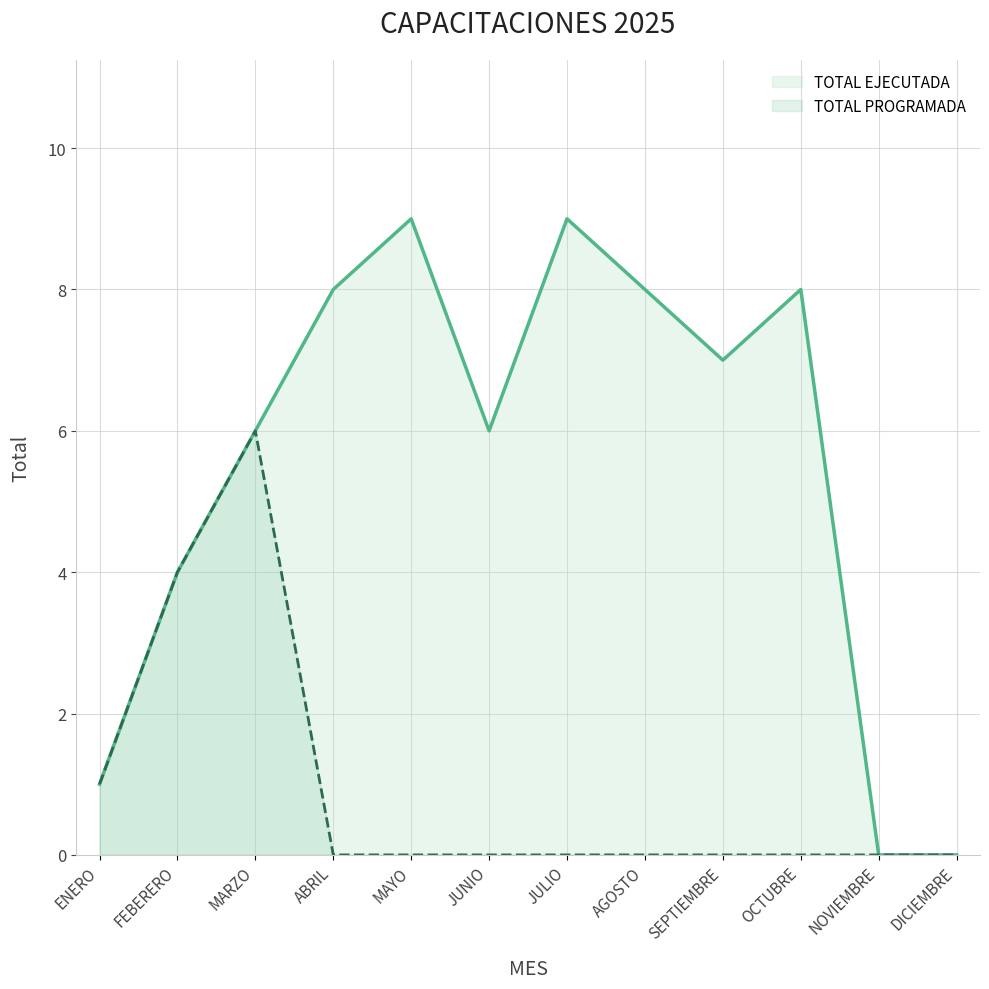

Rank the categories by TOTAL EJECUTADA value from highest to lowest.

MAYO, JULIO, ABRIL, AGOSTO, OCTUBRE, SEPTIEMBRE, MARZO, JUNIO, FEBERERO, ENERO, NOVIEMBRE, DICIEMBRE